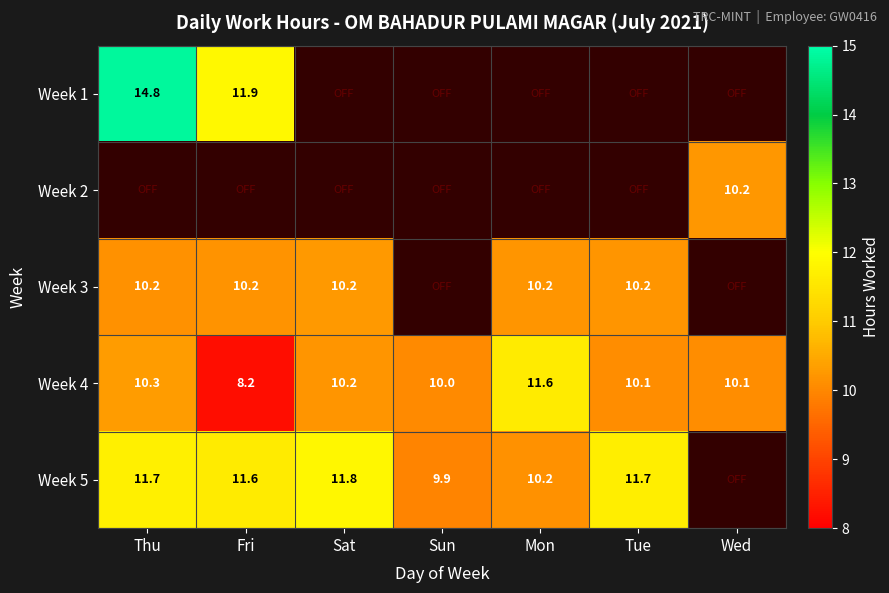

Which has a higher value, Tue or Thu?

Thu